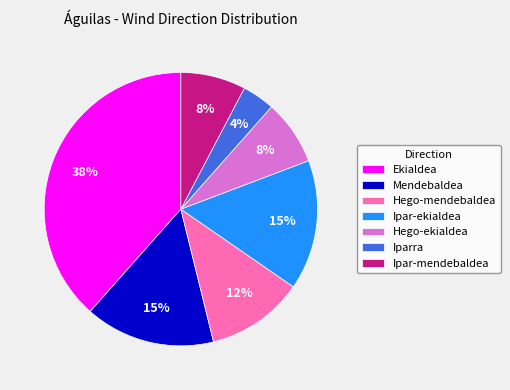

How many slices are in this pie chart?

7